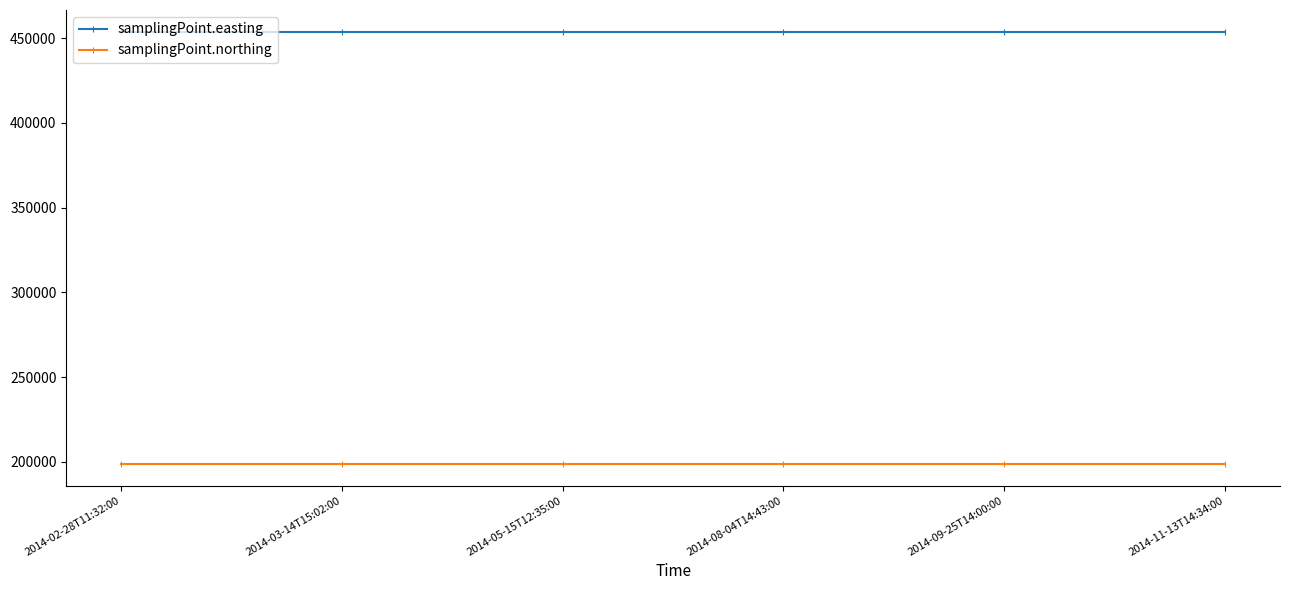

Reading left to right, extract all data points from this chart.

samplingPoint.easting: 2014-02-28T11:32:00=453876	2014-03-14T15:02:00=453876	2014-05-15T12:35:00=453876	2014-08-04T14:43:00=453876	2014-09-25T14:00:00=453876	2014-11-13T14:34:00=453876
samplingPoint.northing: 2014-02-28T11:32:00=198821	2014-03-14T15:02:00=198821	2014-05-15T12:35:00=198821	2014-08-04T14:43:00=198821	2014-09-25T14:00:00=198821	2014-11-13T14:34:00=198821